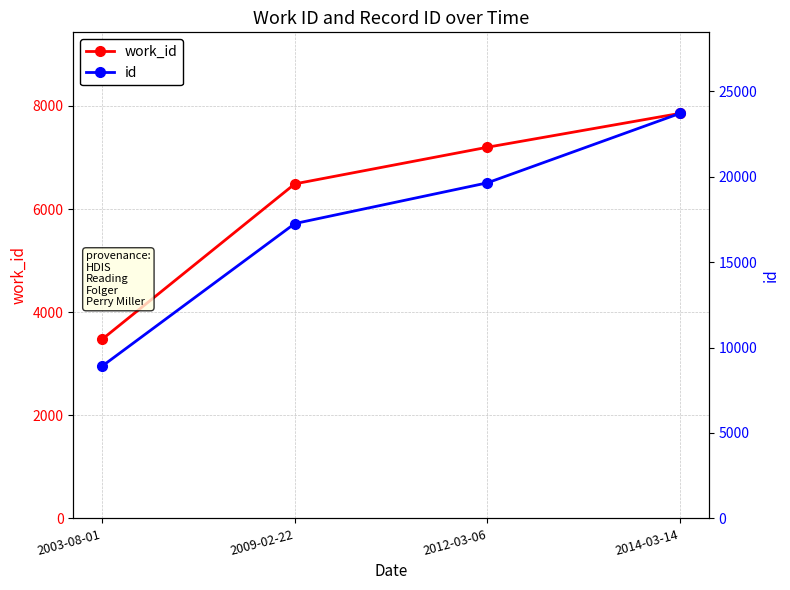

True or false: work_id and id intersect in this chart.

False